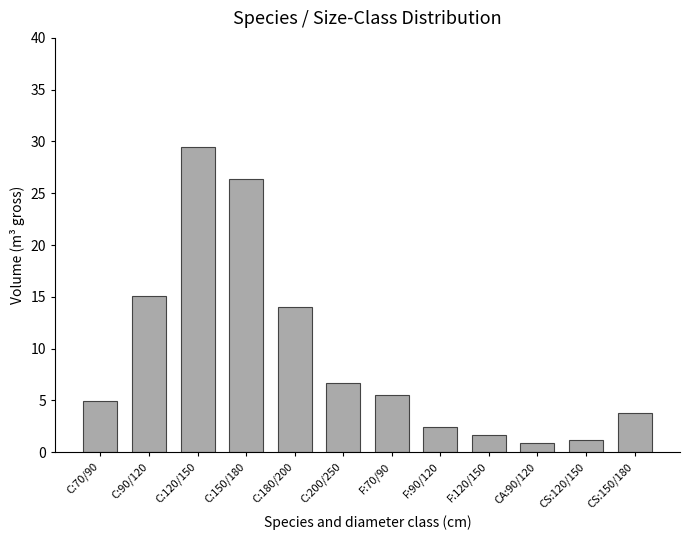

What is the average value?

9.3